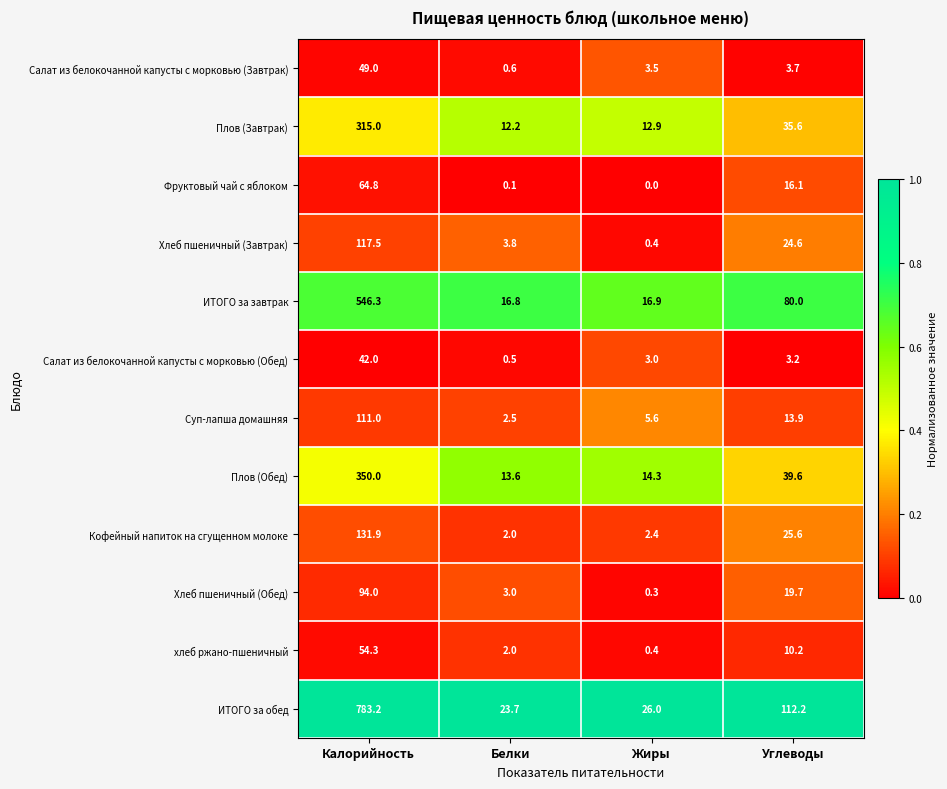

At Калорийность, list the series in order from largest to smallest.

ИТОГО за обед, ИТОГО за завтрак, Плов (Обед), Плов (Завтрак), Кофейный напиток на сгущенном молоке, Хлеб пшеничный (Завтрак), Суп-лапша домашняя, Хлеб пшеничный (Обед), Фруктовый чай с яблоком, хлеб ржано-пшеничный, Салат из белокочанной капусты с морковью (Завтрак), Салат из белокочанной капусты с морковью (Обед)